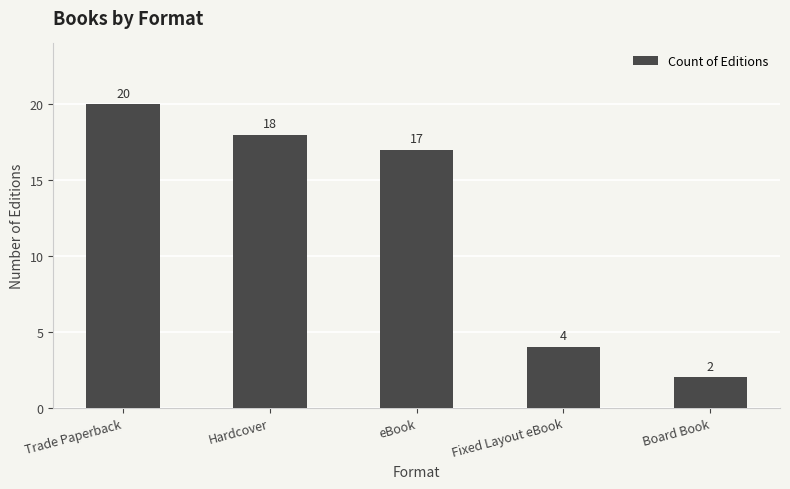

Reading left to right, list all the values displayed in this chart.

20	18	17	4	2